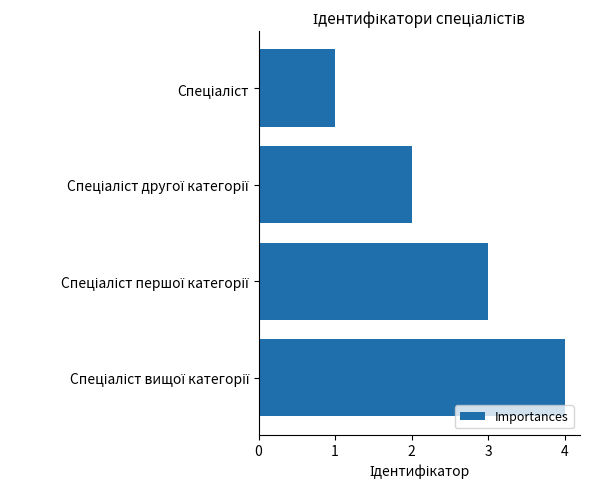

What is the difference between the maximum and minimum values?

3